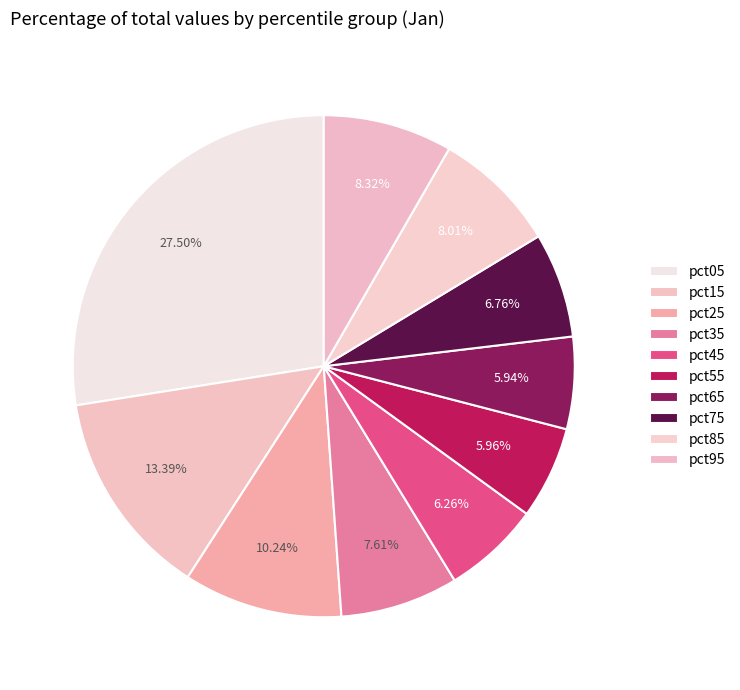

Count the number of slices in the pie.

10